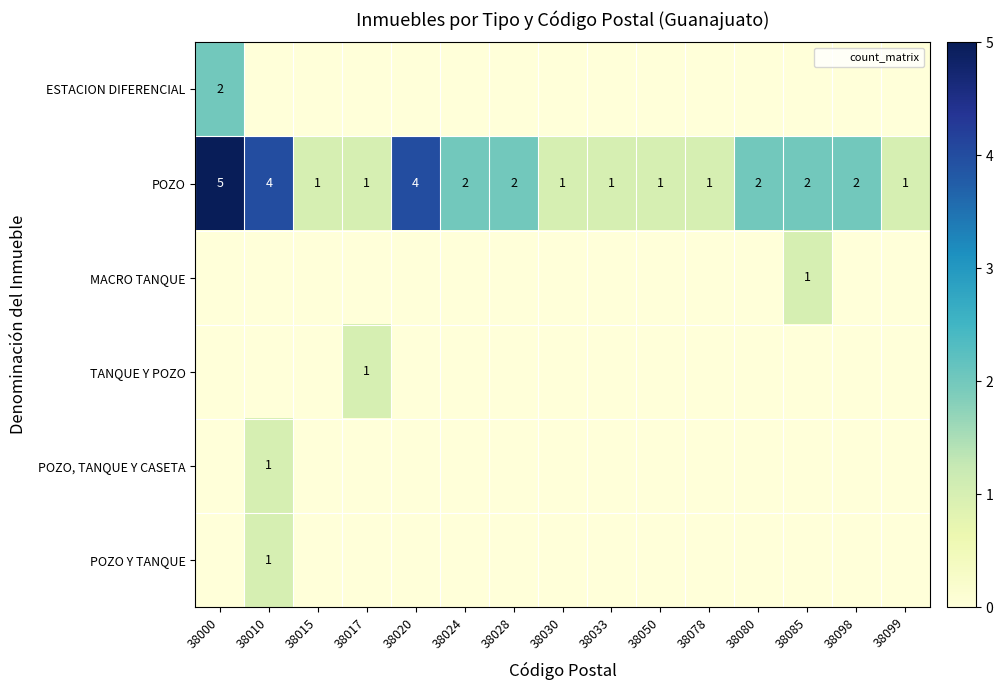

Which category has the lowest value in the POZO, TANQUE Y CASETA series?

38000